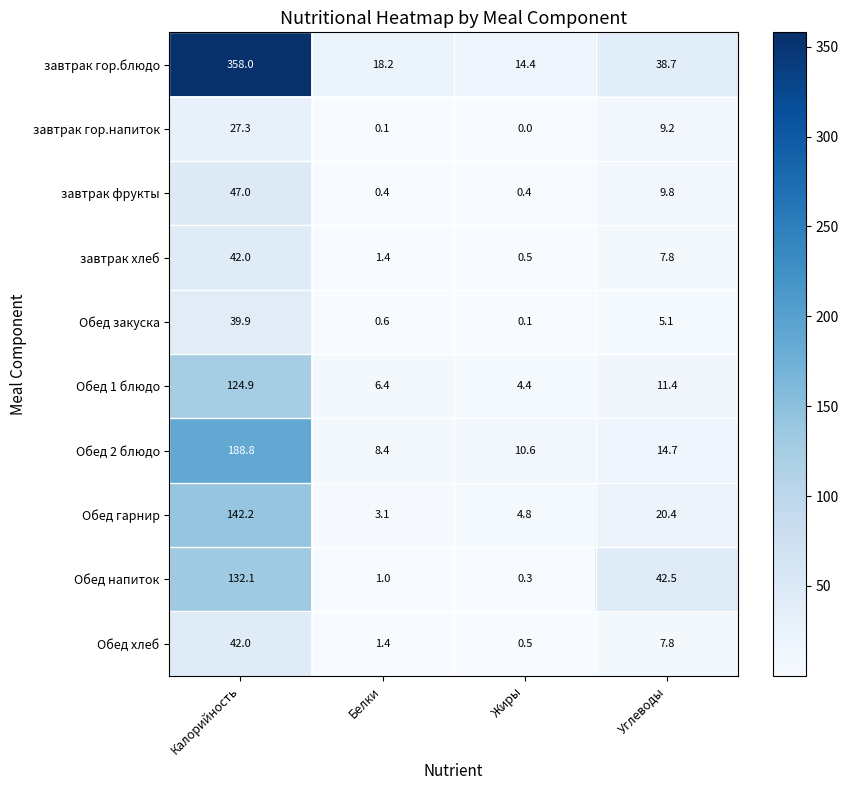

What is the difference between the maximum and second lowest values in the завтрак гор.напиток series?

27.2